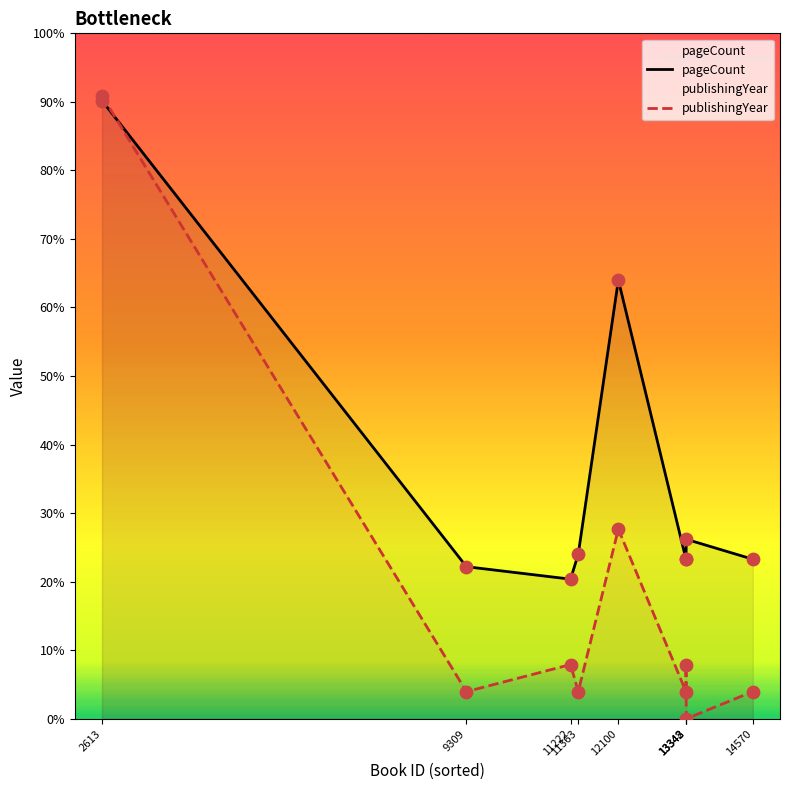

At which category is the sum across all series the highest?

2613